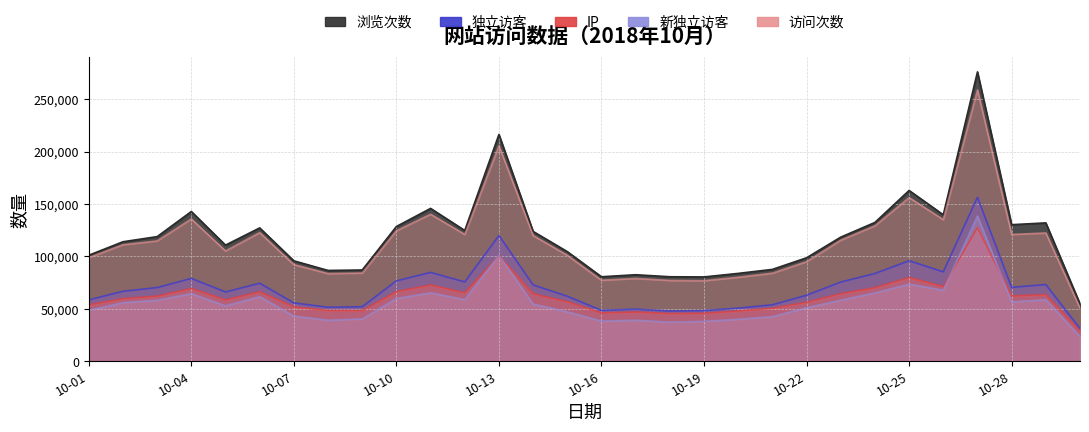

The value of 独立访客 at 10-06 is 104156. True or false?

False